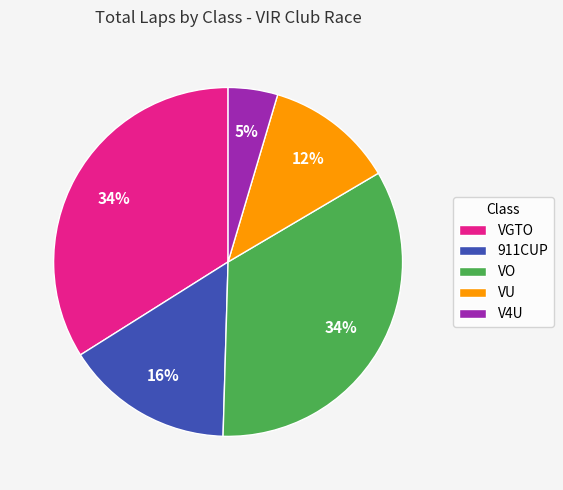

Between VU and V4U, which is larger?

VU